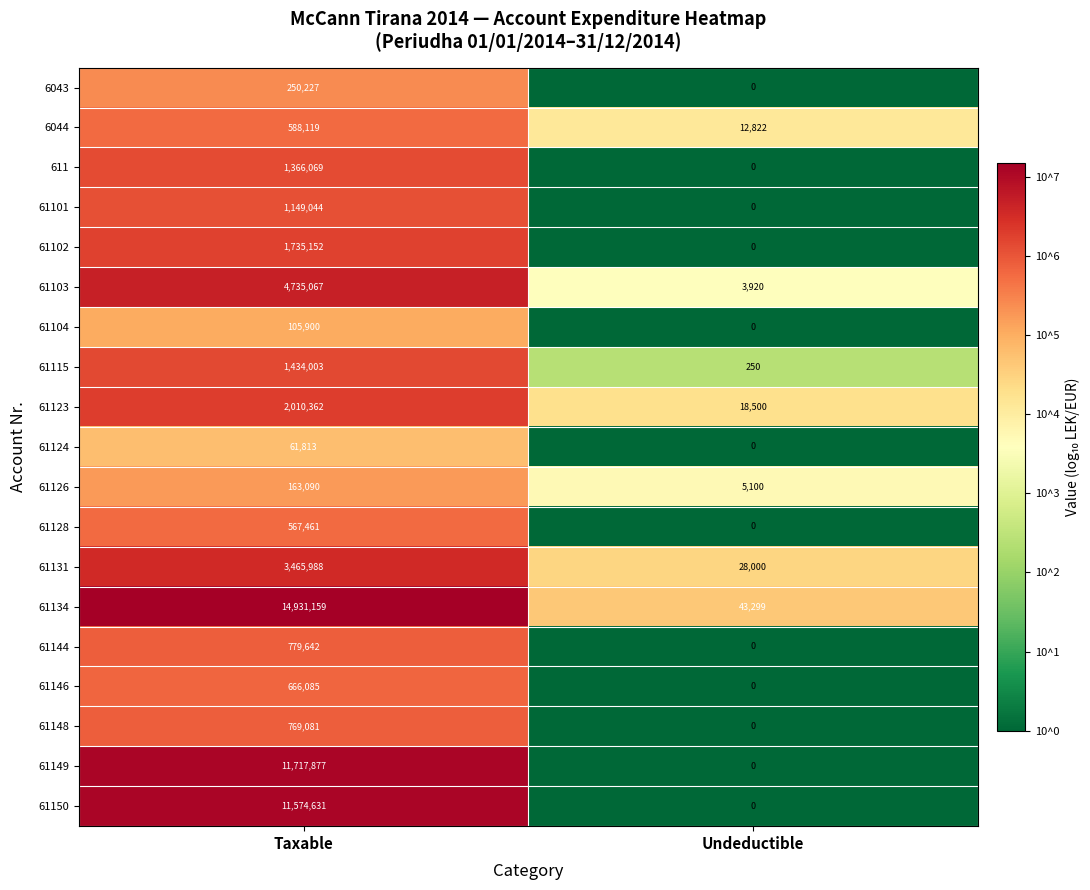

Which label corresponds to the largest value in the chart?

Taxable